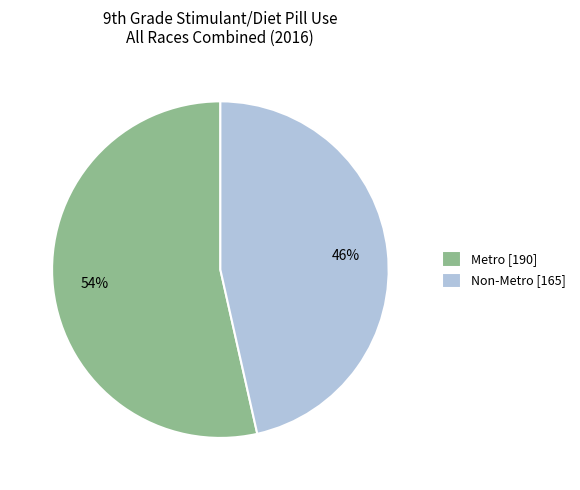

Count the number of slices in the pie.

2